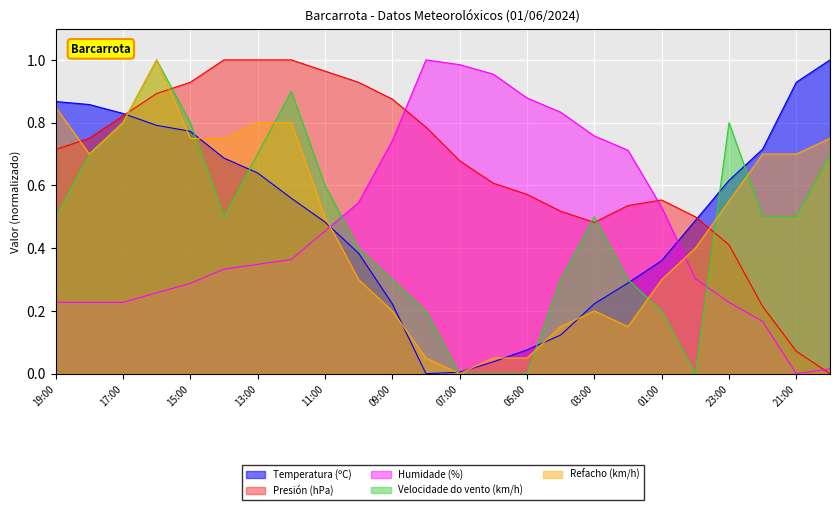

Reading left to right, what are all the values shown in this chart?

Temperatura (ºC): 19:00=0.9	18:00=0.9	17:00=0.8	16:00=0.8	15:00=0.8	14:00=0.7	13:00=0.6	12:00=0.6	11:00=0.5	10:00=0.4	09:00=0.2	08:00=0.0	07:00=0.0	06:00=0.0	05:00=0.1	04:00=0.1	03:00=0.2	02:00=0.3	01:00=0.4	00:00=0.5	23:00=0.6	22:00=0.7	21:00=0.9	20:00=1.0
Presión (hPa): 19:00=0.7	18:00=0.8	17:00=0.8	16:00=0.9	15:00=0.9	14:00=1.0	13:00=1.0	12:00=1.0	11:00=1.0	10:00=0.9	09:00=0.9	08:00=0.8	07:00=0.7	06:00=0.6	05:00=0.6	04:00=0.5	03:00=0.5	02:00=0.5	01:00=0.6	00:00=0.5	23:00=0.4	22:00=0.2	21:00=0.1	20:00=0.0
Humidade (%): 19:00=0.2	18:00=0.2	17:00=0.2	16:00=0.3	15:00=0.3	14:00=0.3	13:00=0.3	12:00=0.4	11:00=0.5	10:00=0.5	09:00=0.7	08:00=1.0	07:00=1.0	06:00=1.0	05:00=0.9	04:00=0.8	03:00=0.8	02:00=0.7	01:00=0.5	00:00=0.3	23:00=0.2	22:00=0.2	21:00=0.0	20:00=0.0
Velocidade do vento (km/h): 19:00=0.5	18:00=0.7	17:00=0.8	16:00=1.0	15:00=0.8	14:00=0.5	13:00=0.7	12:00=0.9	11:00=0.6	10:00=0.4	09:00=0.3	08:00=0.2	07:00=0.0	06:00=0.0	05:00=0.0	04:00=0.3	03:00=0.5	02:00=0.3	01:00=0.2	00:00=0.0	23:00=0.8	22:00=0.5	21:00=0.5	20:00=0.7
Refacho (km/h): 19:00=0.8	18:00=0.7	17:00=0.8	16:00=1.0	15:00=0.8	14:00=0.8	13:00=0.8	12:00=0.8	11:00=0.5	10:00=0.3	09:00=0.2	08:00=0.1	07:00=0.0	06:00=0.1	05:00=0.1	04:00=0.1	03:00=0.2	02:00=0.1	01:00=0.3	00:00=0.4	23:00=0.6	22:00=0.7	21:00=0.7	20:00=0.8